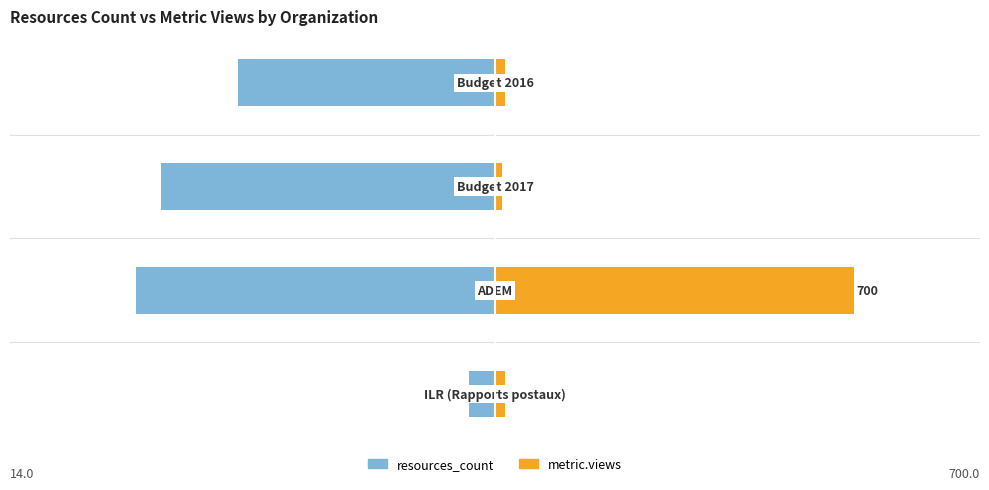

At how many categories does at least one series exceed 498?

1